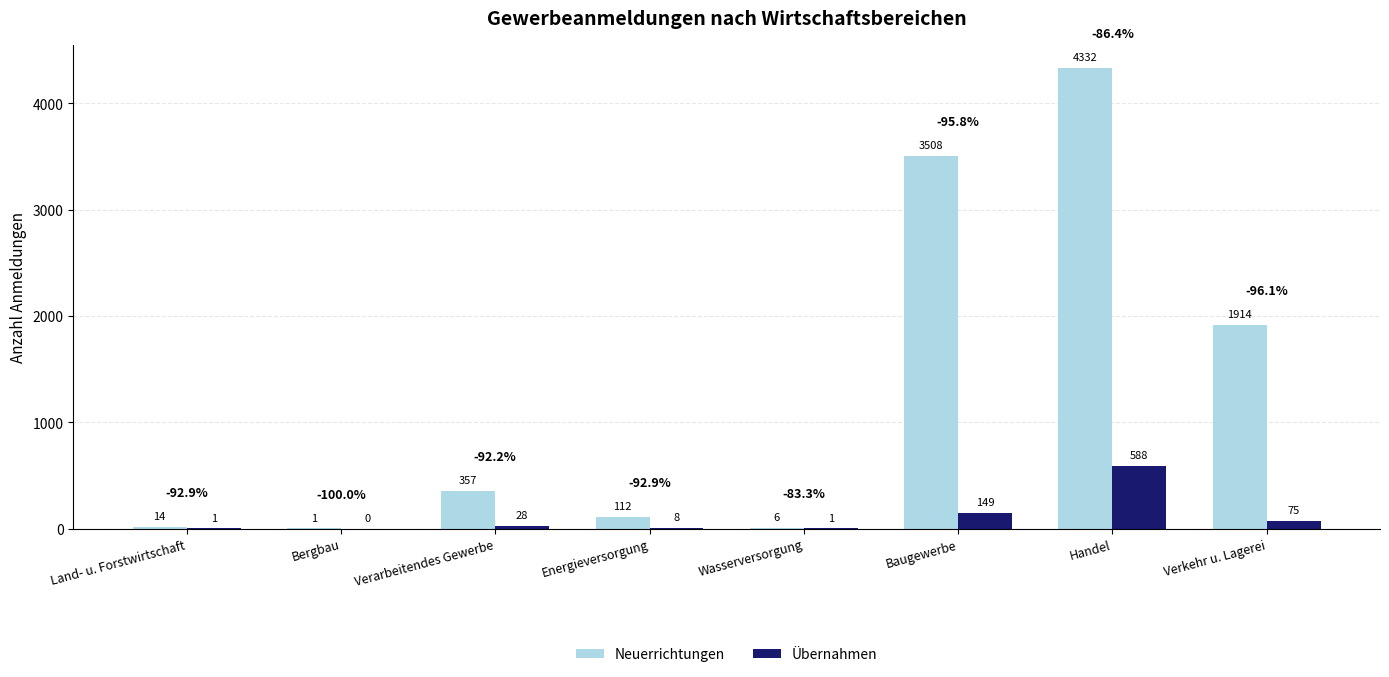

How many categories are shown in the chart?

8